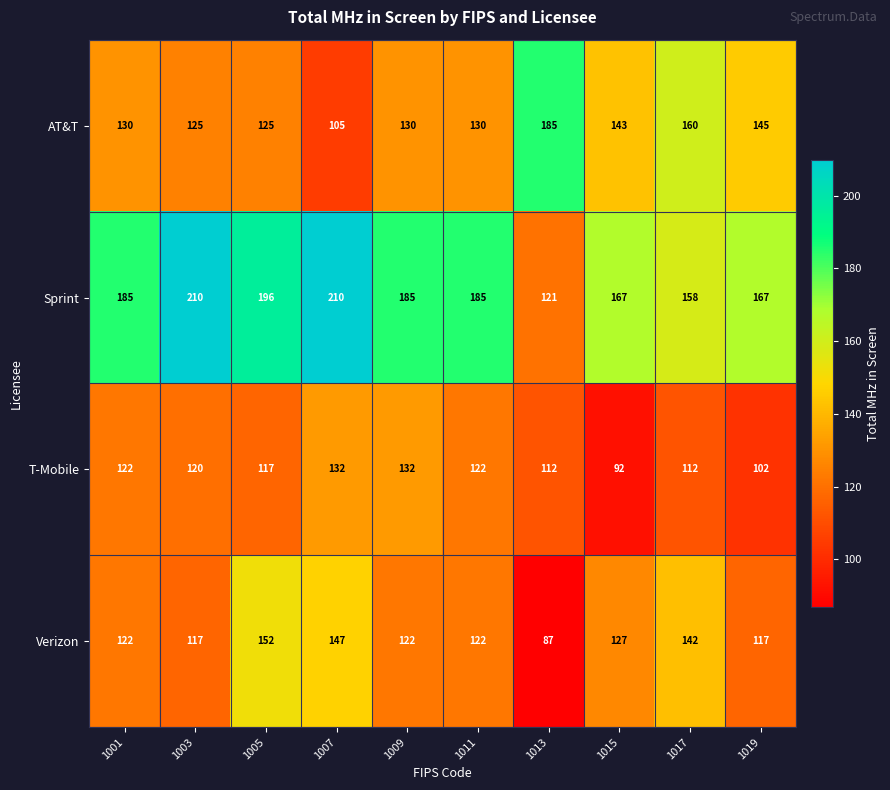

What is the maximum value shown in the chart?

210